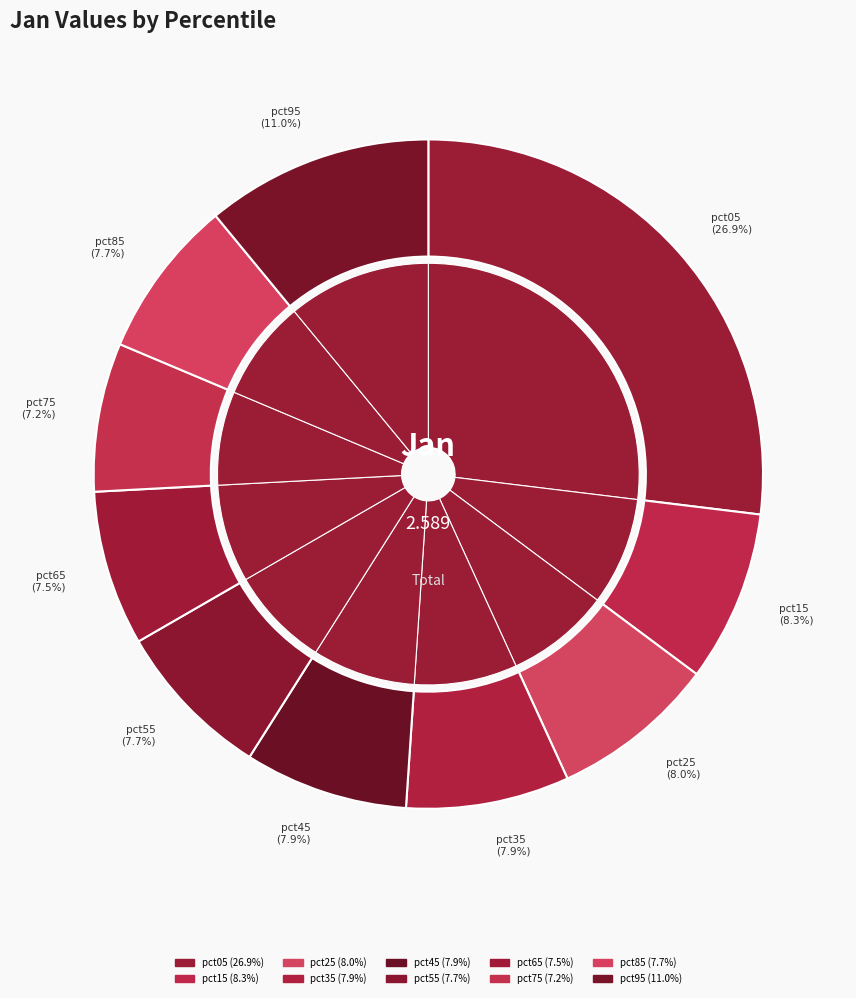

To the nearest percent, what percentage of the pie is pct65?

7%